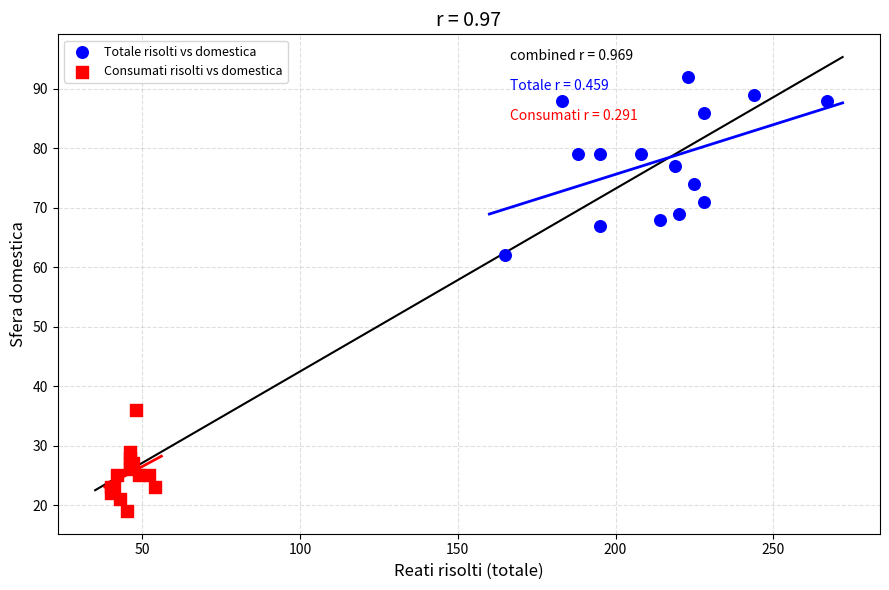

Which series reaches the minimum Y coordinate?

Consumati risolti vs domestica